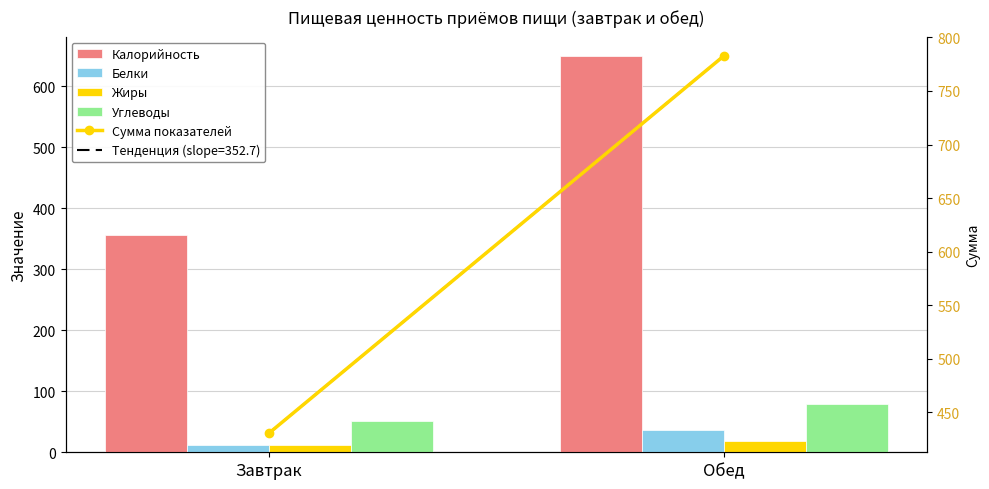

What is the spread (max minus min) of values at Завтрак?

419.2